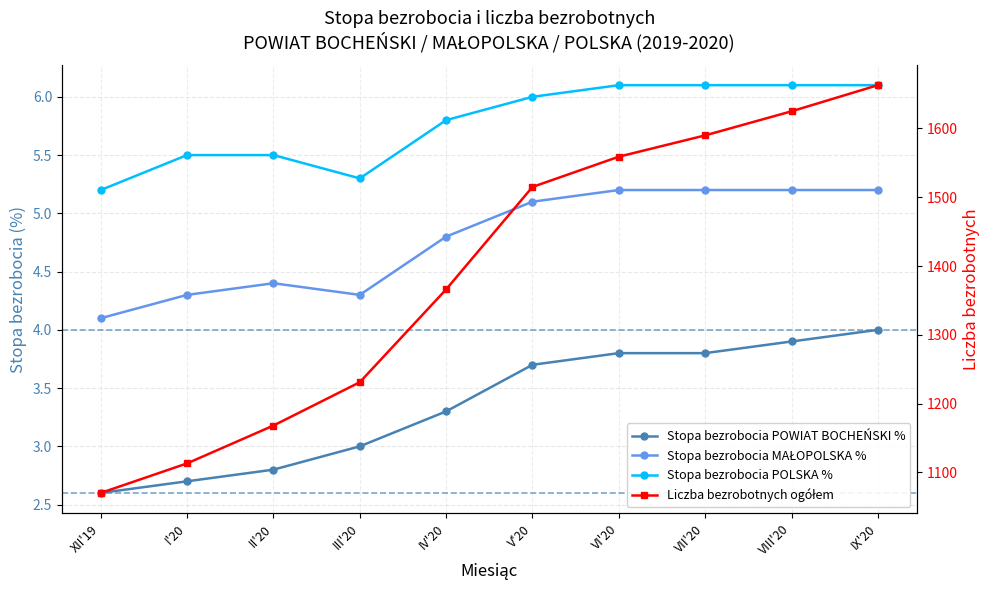

True or false: Stopa bezrobocia MAŁOPOLSKA % has a value of 9.2 at VI'20.

False